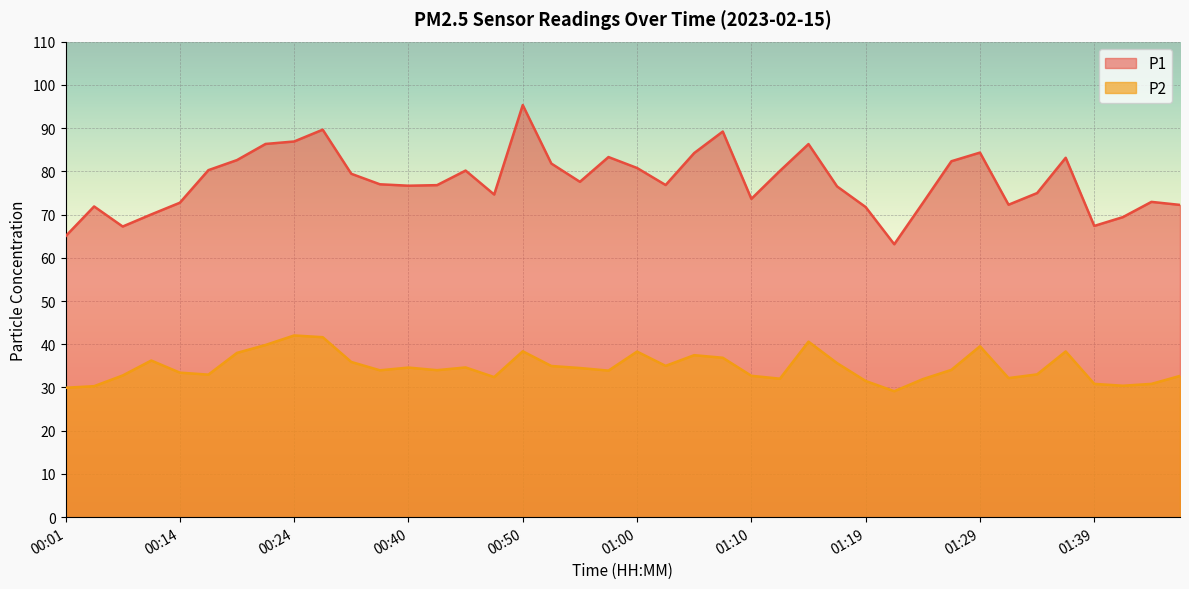

Which category has the lowest value across all series?

01:22